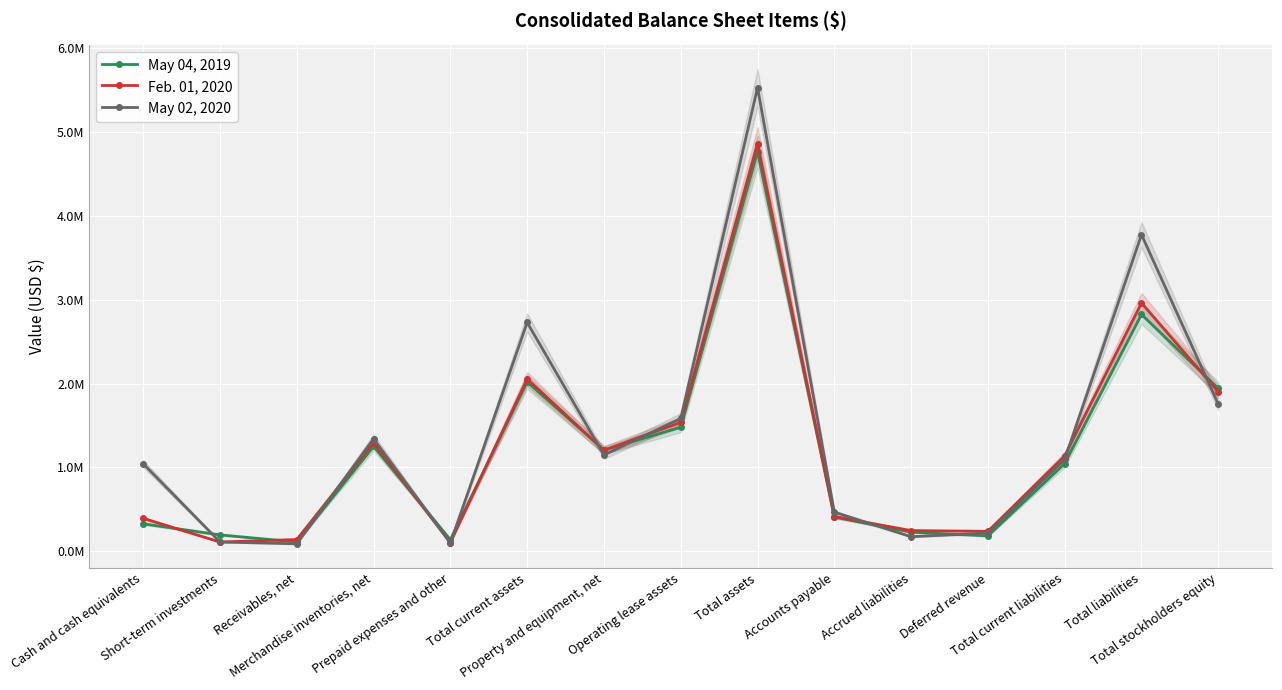

What is the label of the 2nd point from the left?

Short-term investments